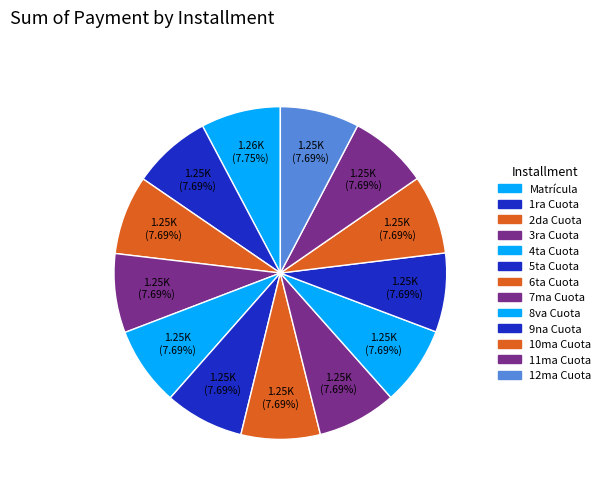

To the nearest percent, what is the average slice percentage?

8%